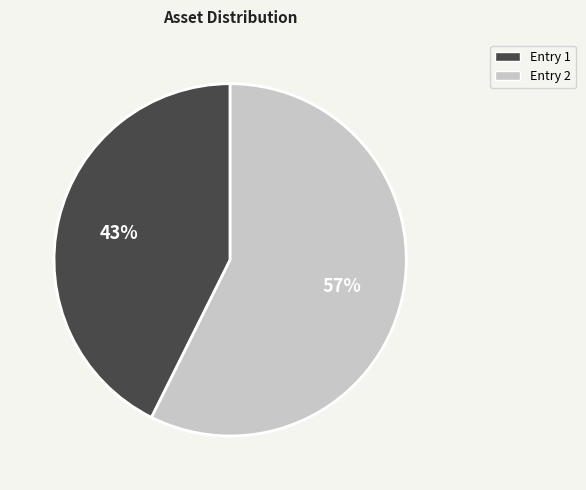

To the nearest percent, what is the average slice percentage?

50%